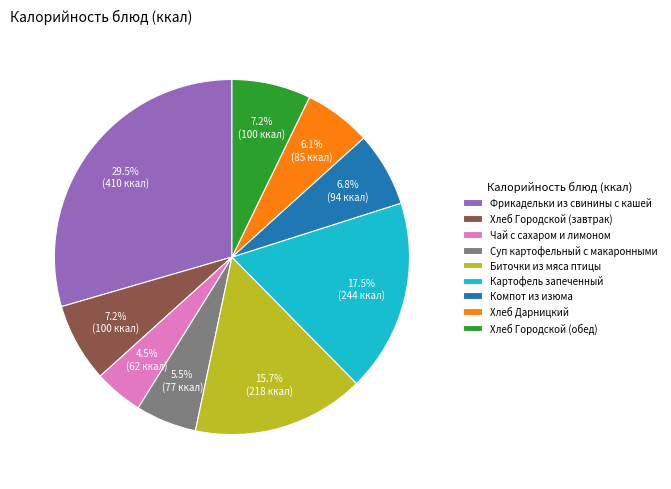

What is the smallest slice in the pie chart?

Чай с сахаром и лимоном